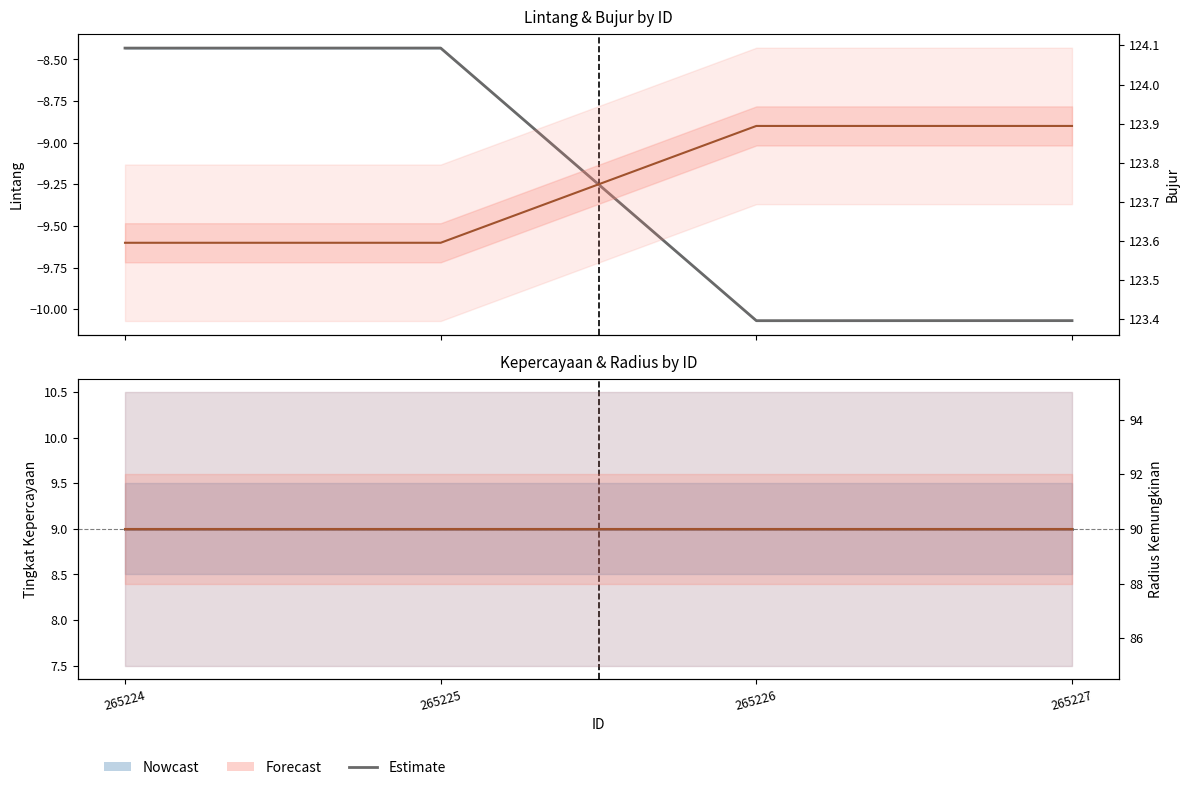

Is it true that radius kemungkinan equals 90.0 at 265224?

True